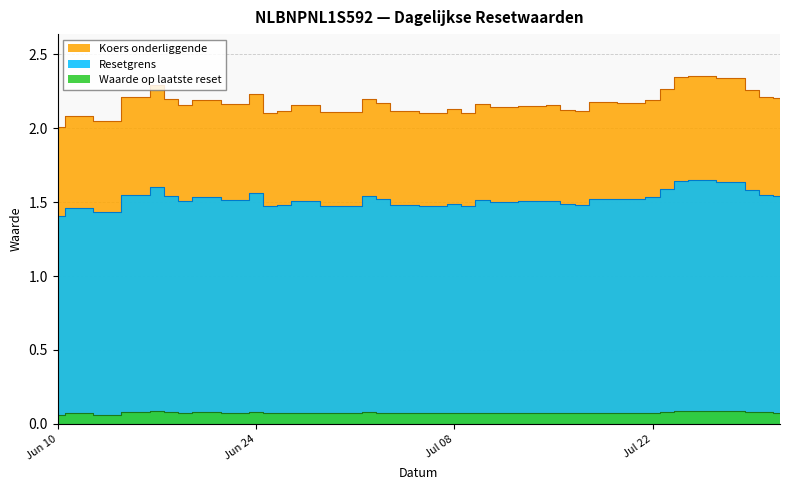

What are all the series names shown in the legend?

Resetgrens, Koers onderliggende, Waarde op laatste reset